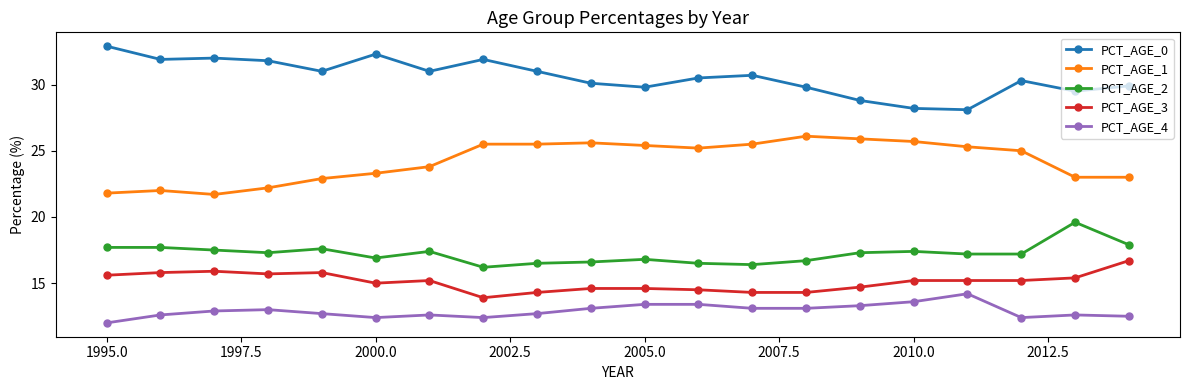

How many data points in PCT_AGE_4 are above 12?

19